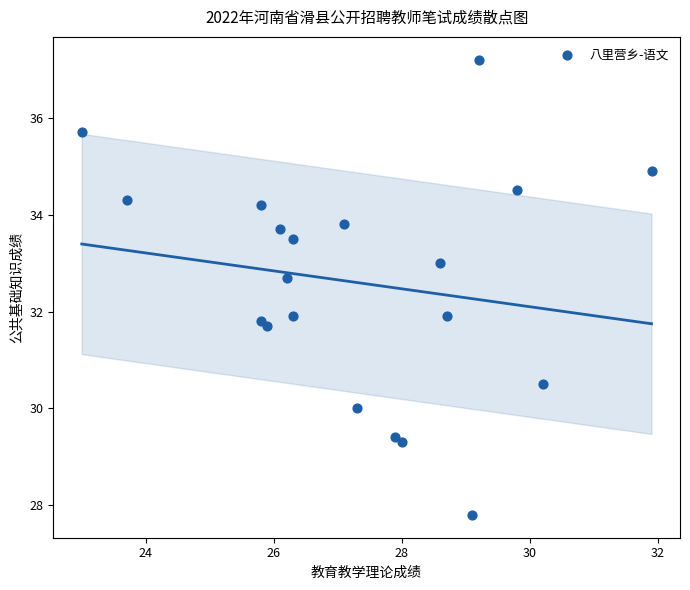

What is the range of X values (max minus min)?

8.9